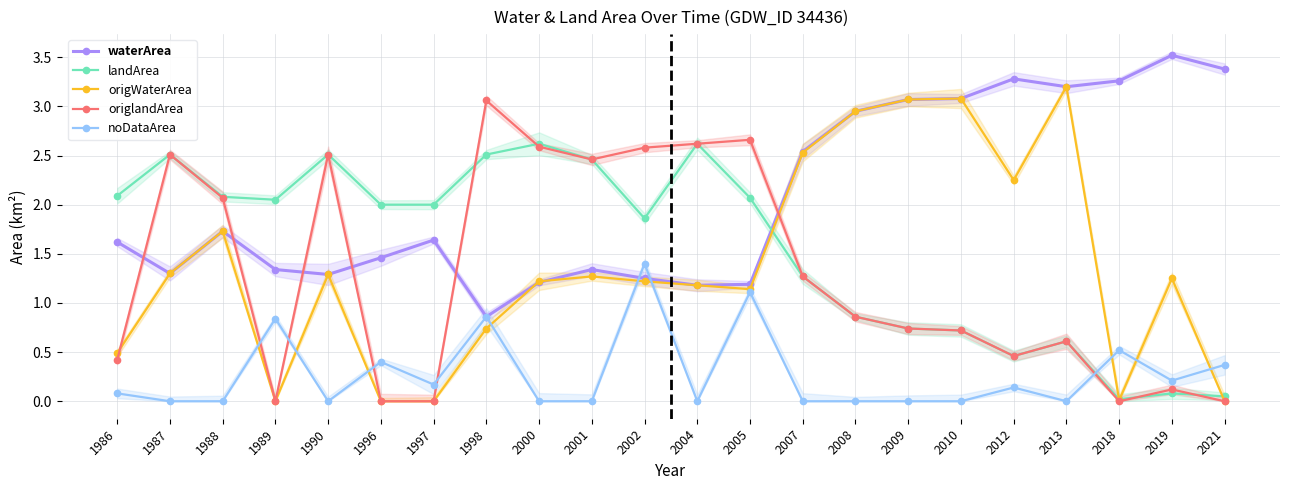

What is the sum of all landArea values?

34.2